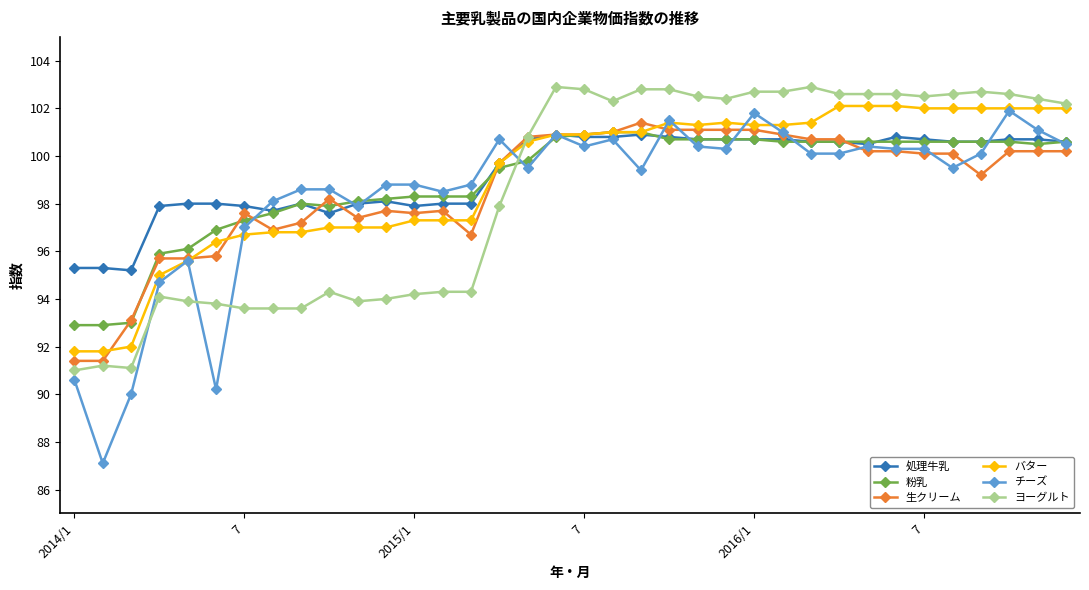

How many intersections are there between バター and ヨーグルト?

1